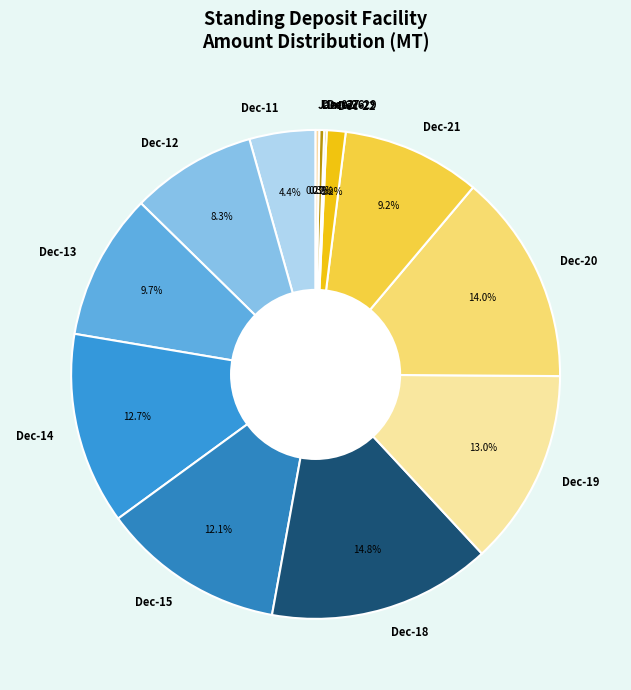

Does any single category account for the majority?

No